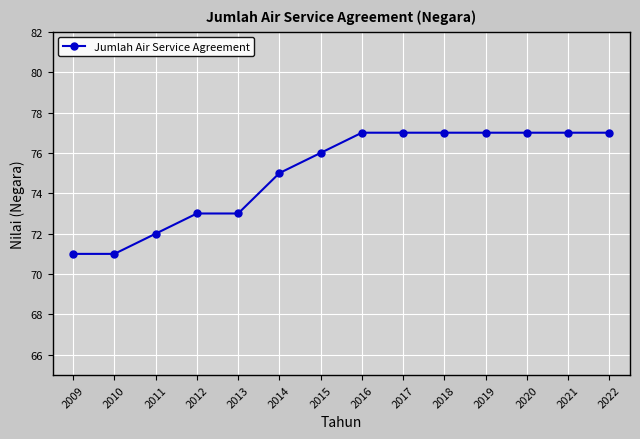

Which has a higher value, 2020 or 2011?

2020